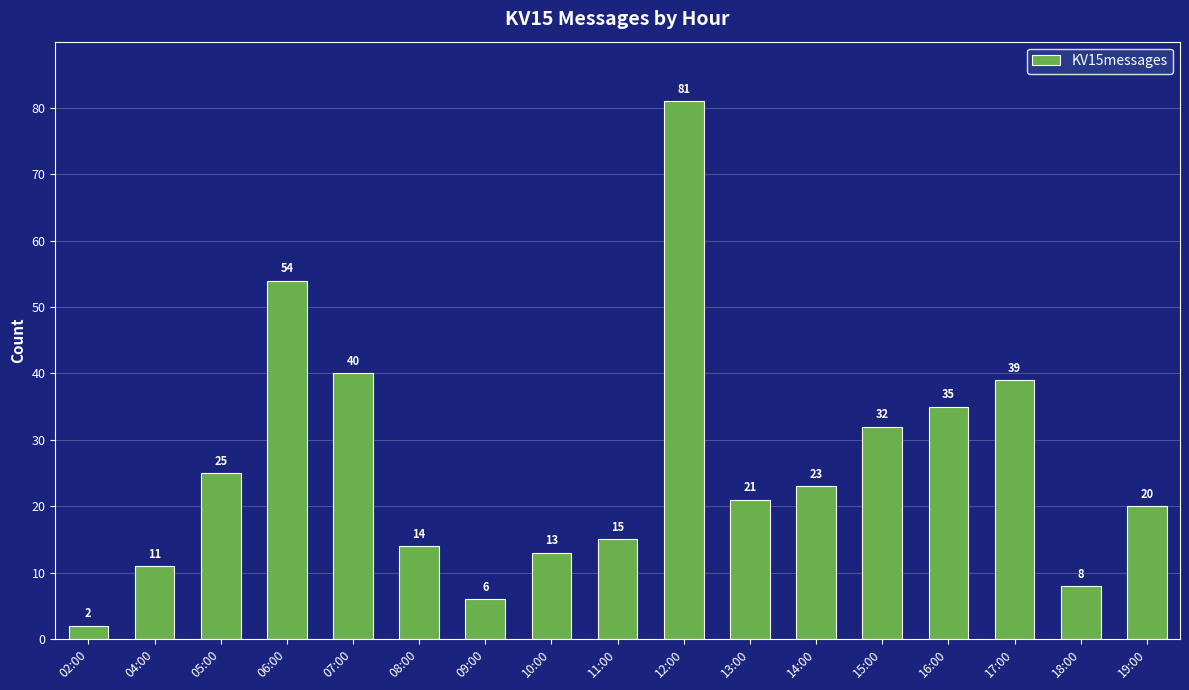

What is the sum of all values?

439